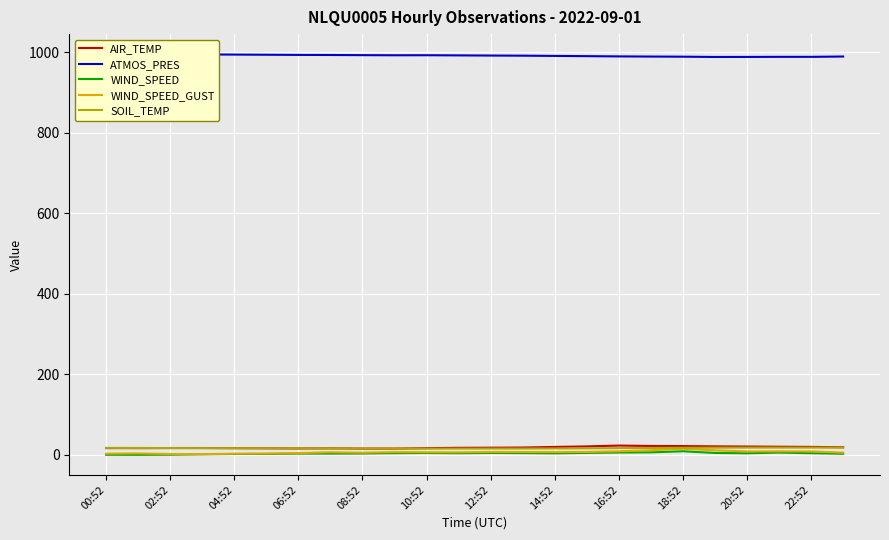

True or false: AIR_TEMP and WIND_SPEED intersect in this chart.

False